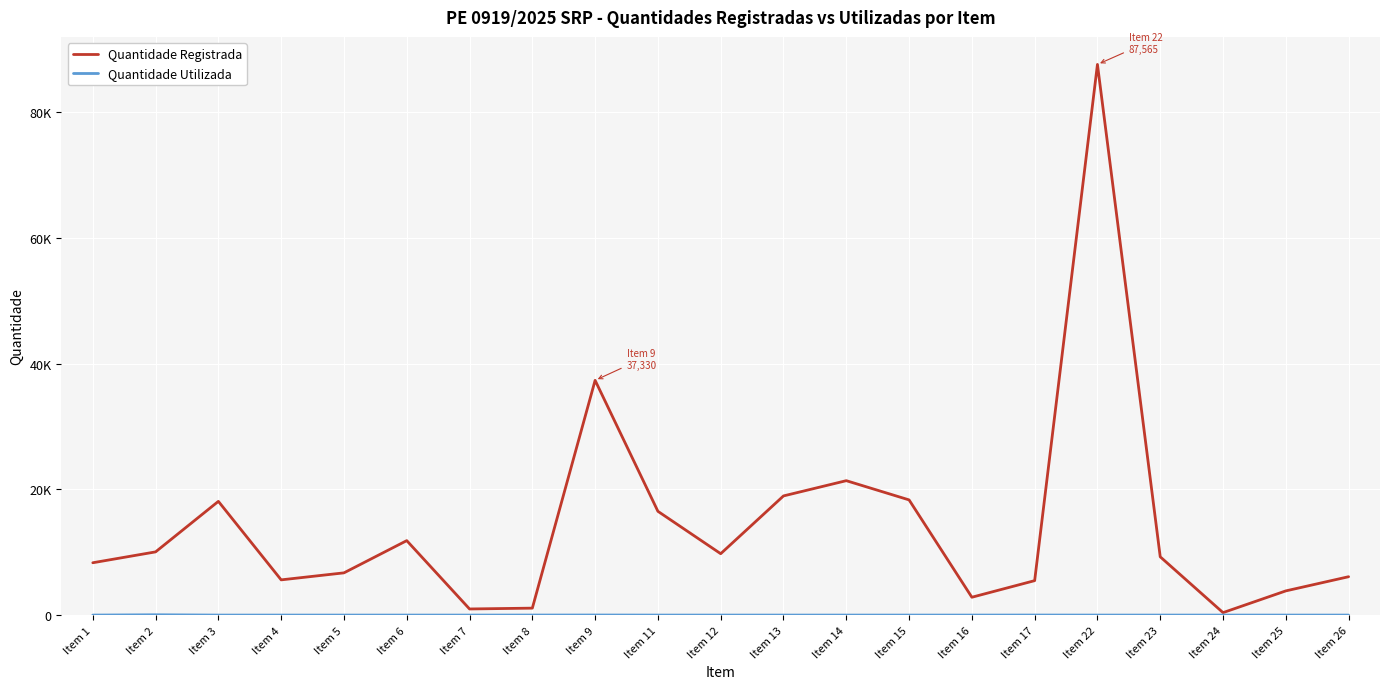

Where is Quantidade Utilizada nearest to the value 25?

Item 9